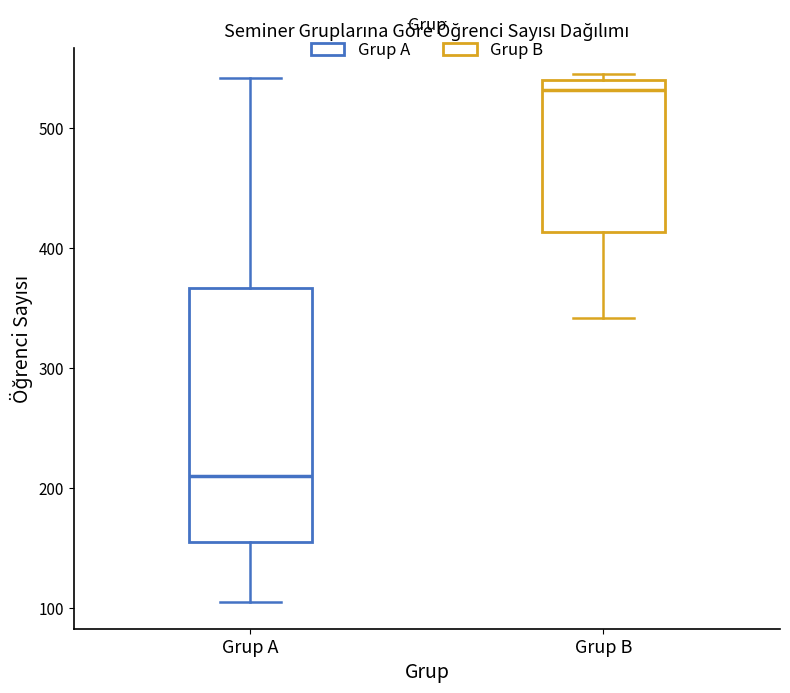

Where is the lower edge of the box for Grup B on the y-axis? The values are not printed on the chart, so give them approximately, as read against the axis.

410